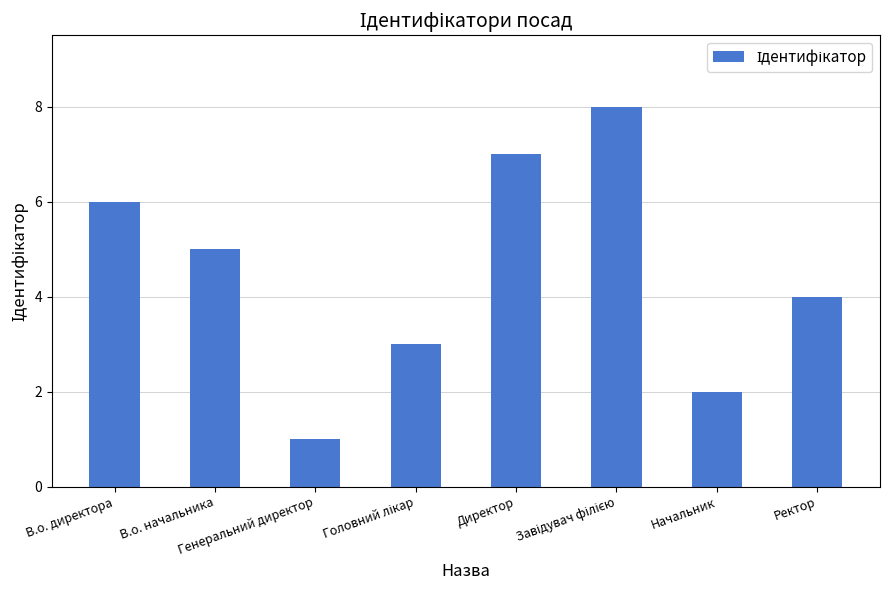

What is the difference between the maximum and minimum values?

7